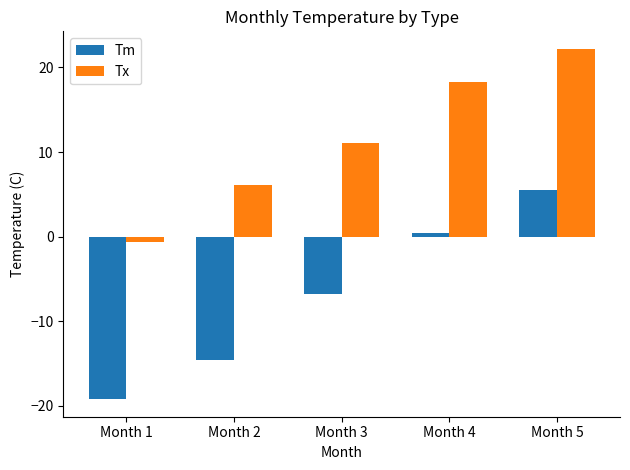

True or false: Tm has a value of -19.2 at Month 1.

True